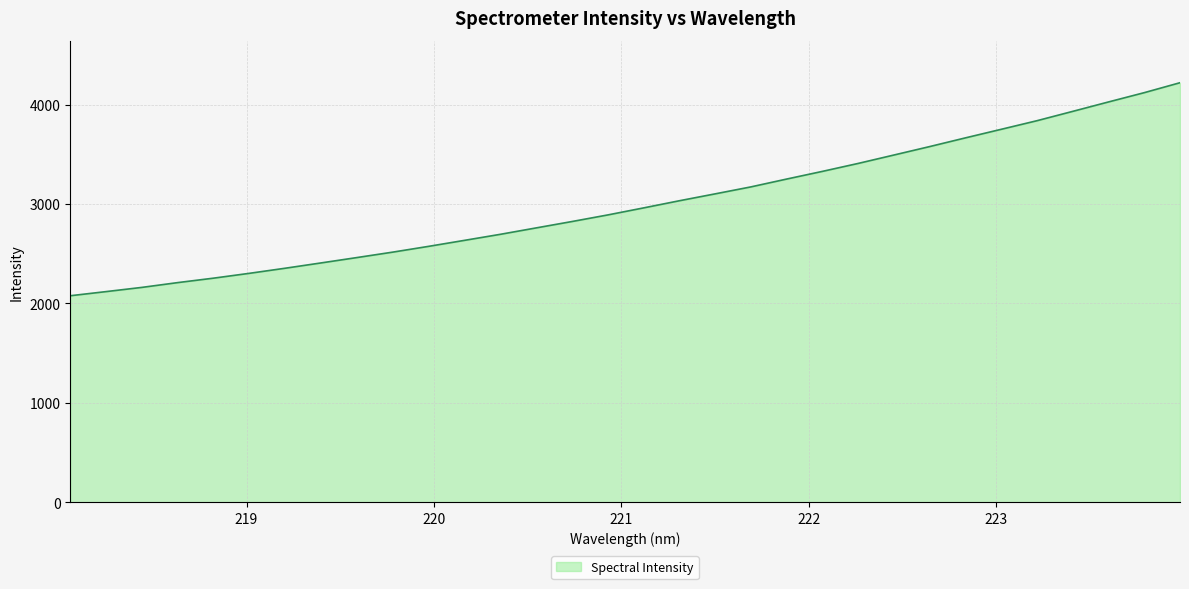

What is the difference between the maximum and minimum values?

2143.3